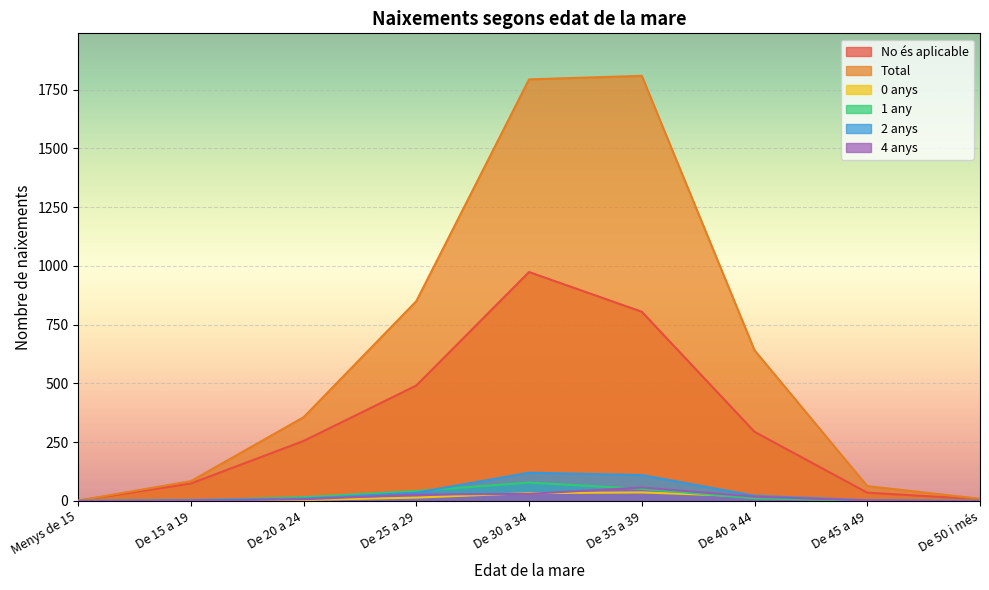

True or false: 0 anys has more than 2 interior local peaks.

False